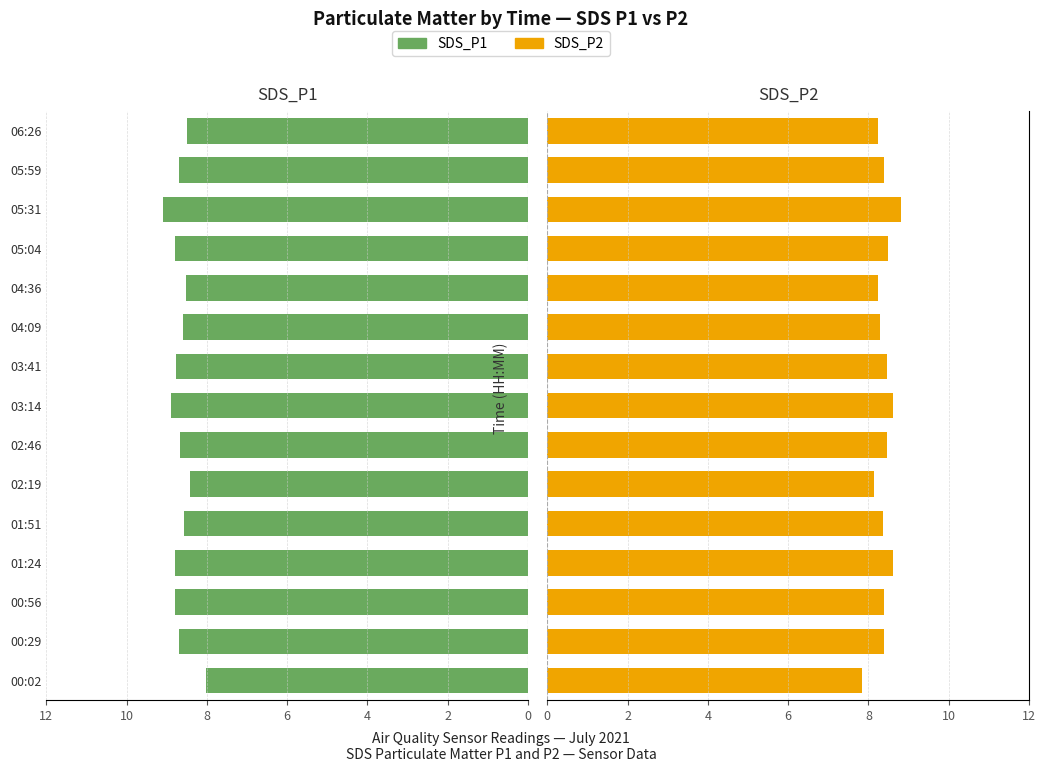

What is the difference between the second highest and second lowest values in the SDS_P1 series?

0.5